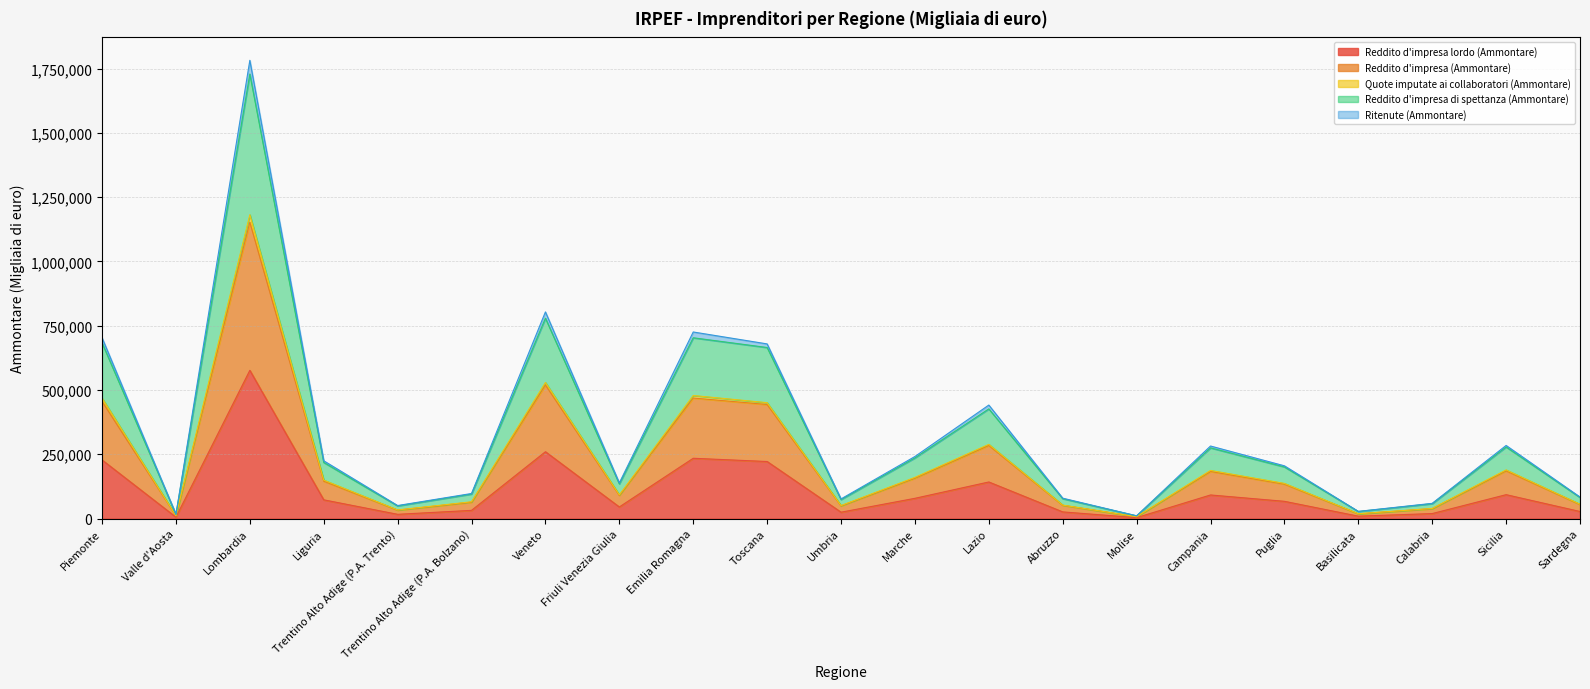

Which category has the highest value in the Reddito d'impresa lordo (Ammontare) series?

Lombardia